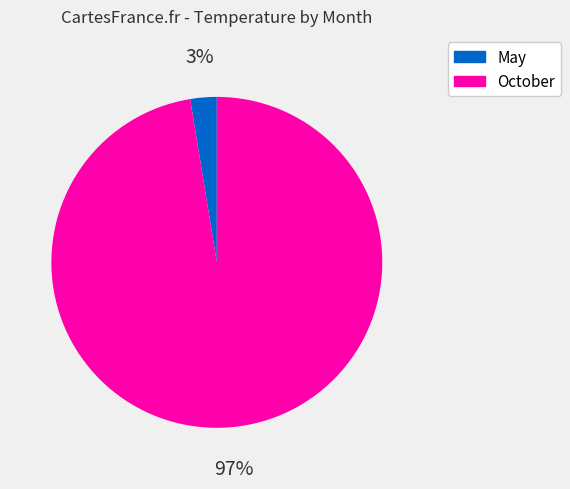

Does any single category account for the majority?

Yes